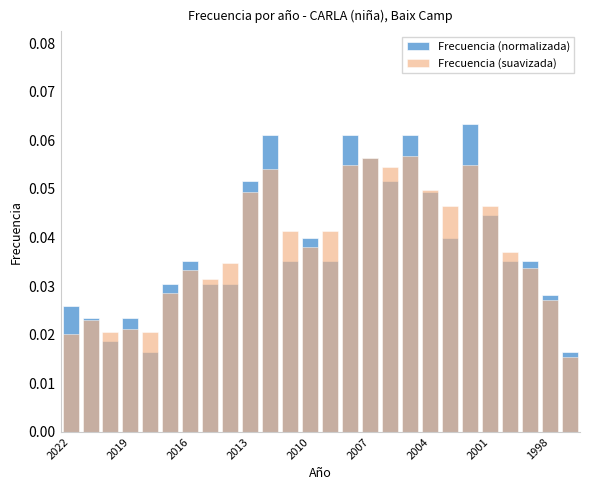

What are all the series names shown in the legend?

Frecuencia (normalizada), Frecuencia (suavizada)